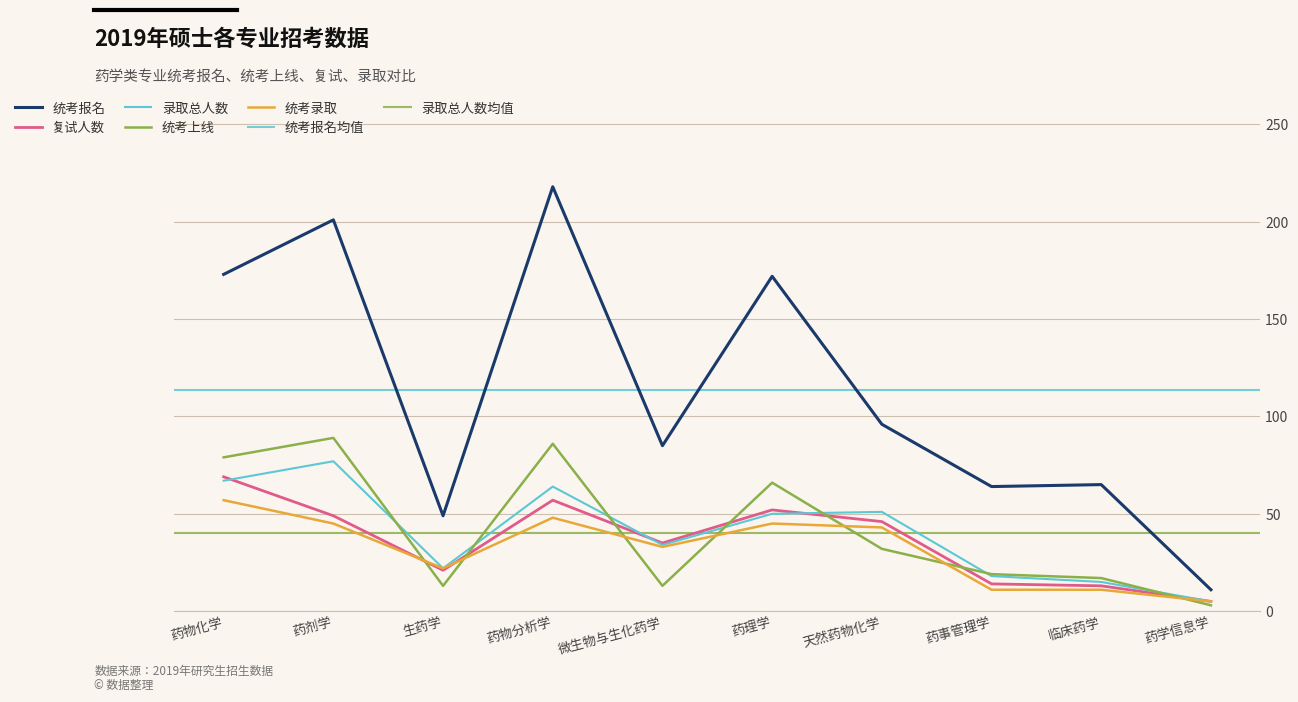

Which series changed the most between 药物分析学 and 天然药物化学?

统考报名